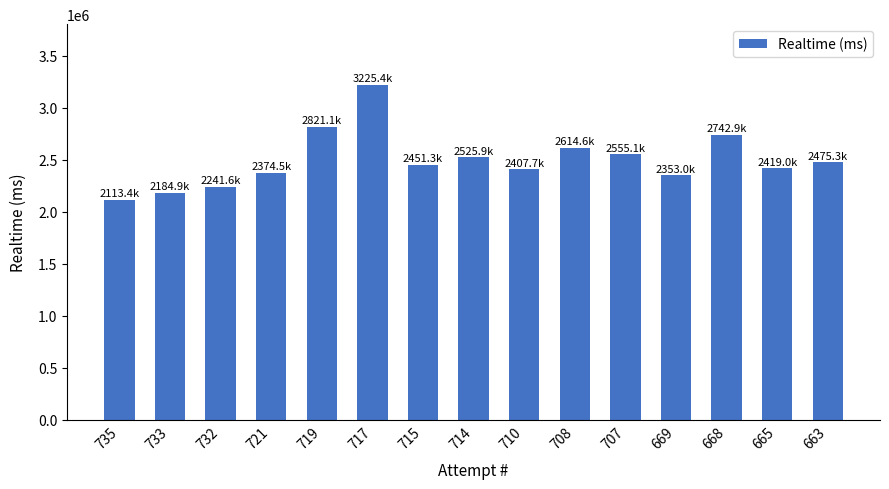

What is the difference between the maximum and minimum values?

1111958